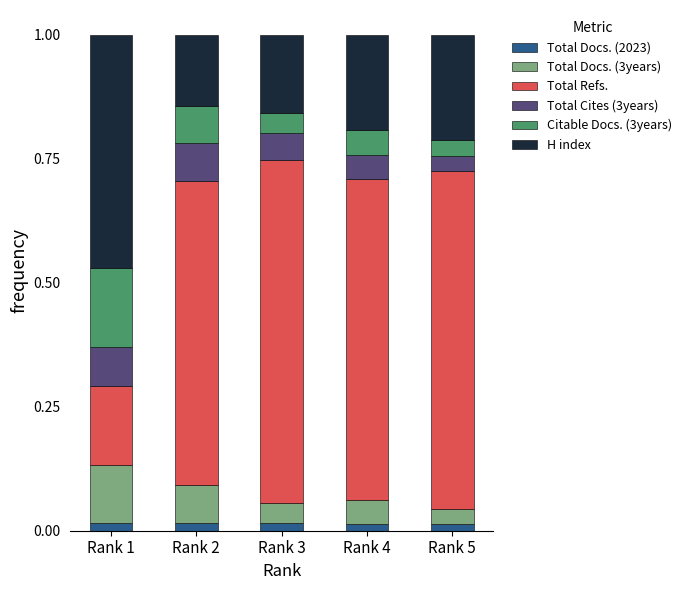

How many Total Docs. (2023) values are between 0 and 1?

5